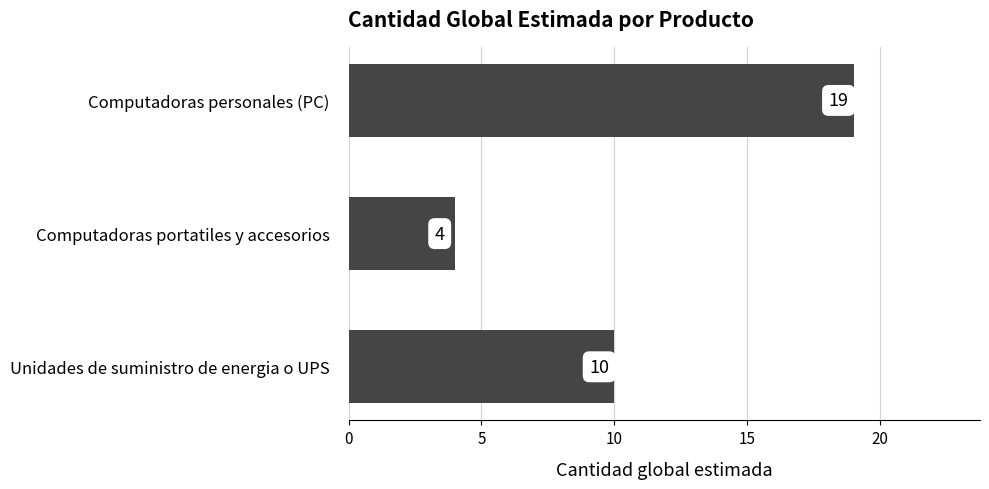

What is the difference between the values at Computadoras personales (PC) and Computadoras portatiles y accesorios?

15